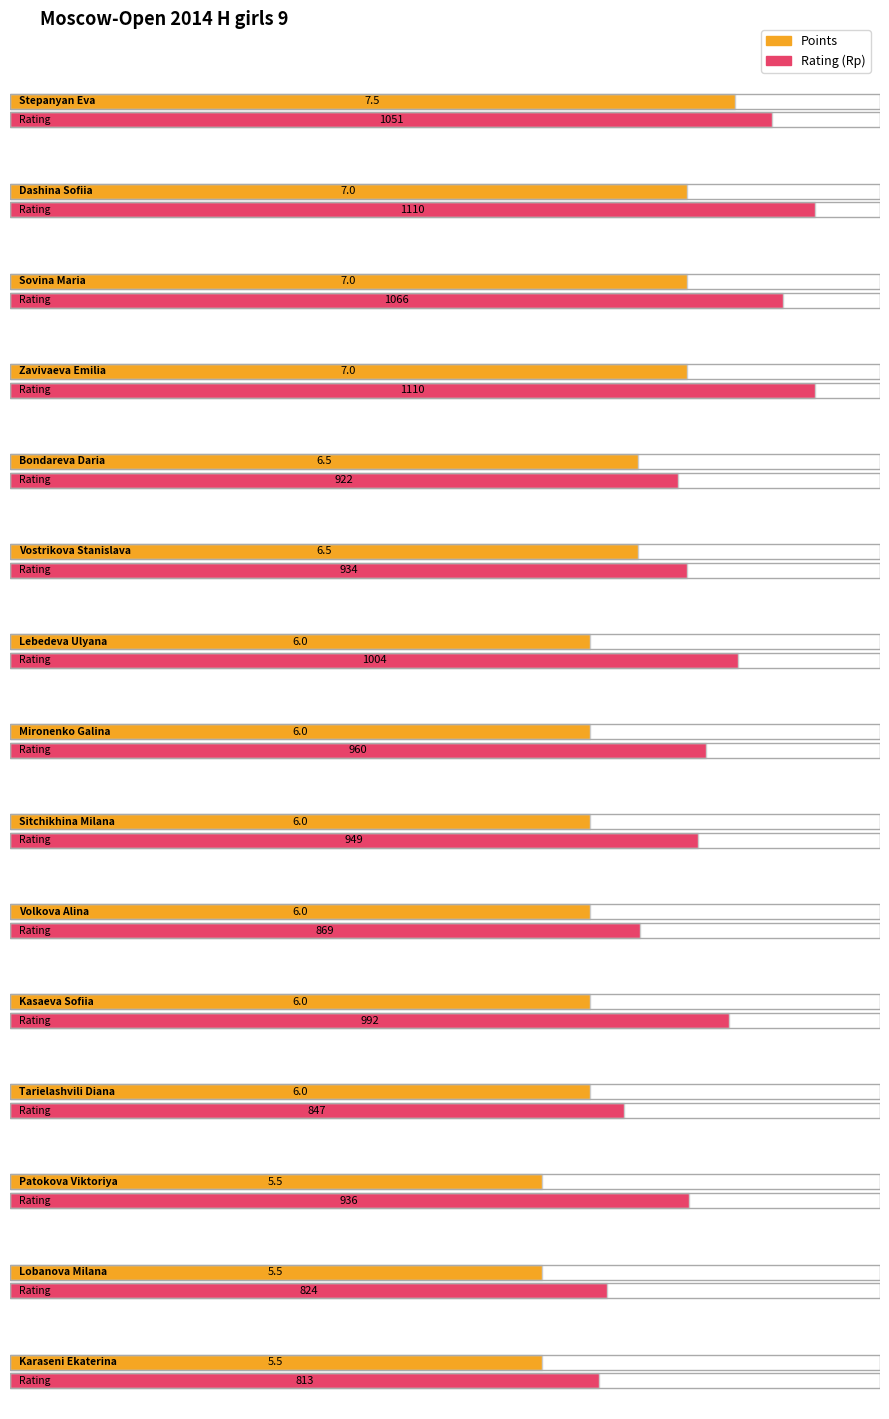

List the labels in order of Points value, smallest first.

Patokova Viktoriya, Lobanova Milana, Karaseni Ekaterina, Lebedeva Ulyana, Mironenko Galina, Sitchikhina Milana, Volkova Alina, Kasaeva Sofiia, Tarielashvili Diana, Bondareva Daria, Vostrikova Stanislava, Dashina Sofiia, Sovina Maria, Zavivaeva Emilia, Stepanyan Eva